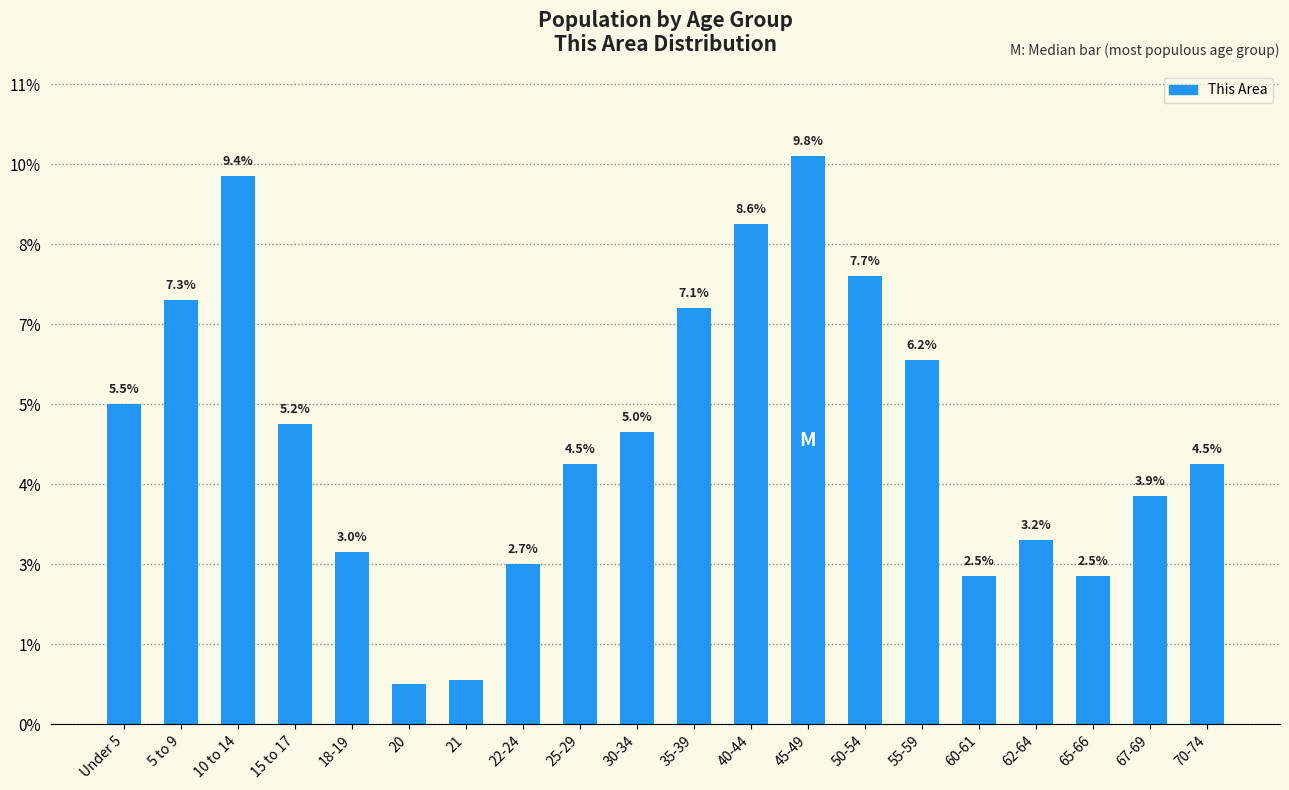

What is the label of the 2nd bar from the right?

67-69